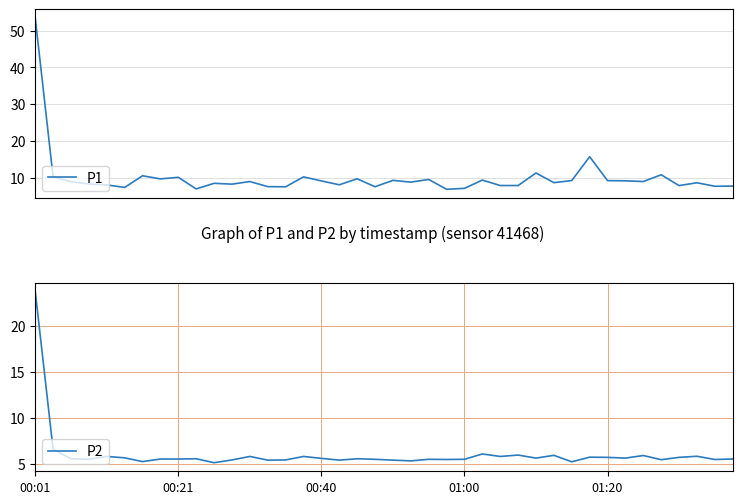

What is the sum of all P2 values?

241.5